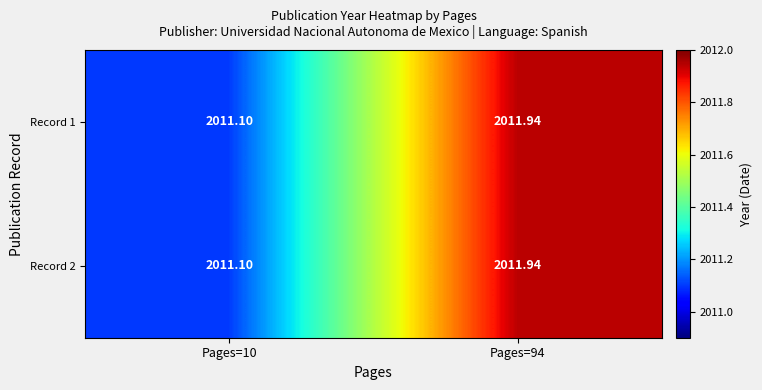

Is the value of Record 2 at Pages=10 greater than the value of Record 1 at Pages=94?

No